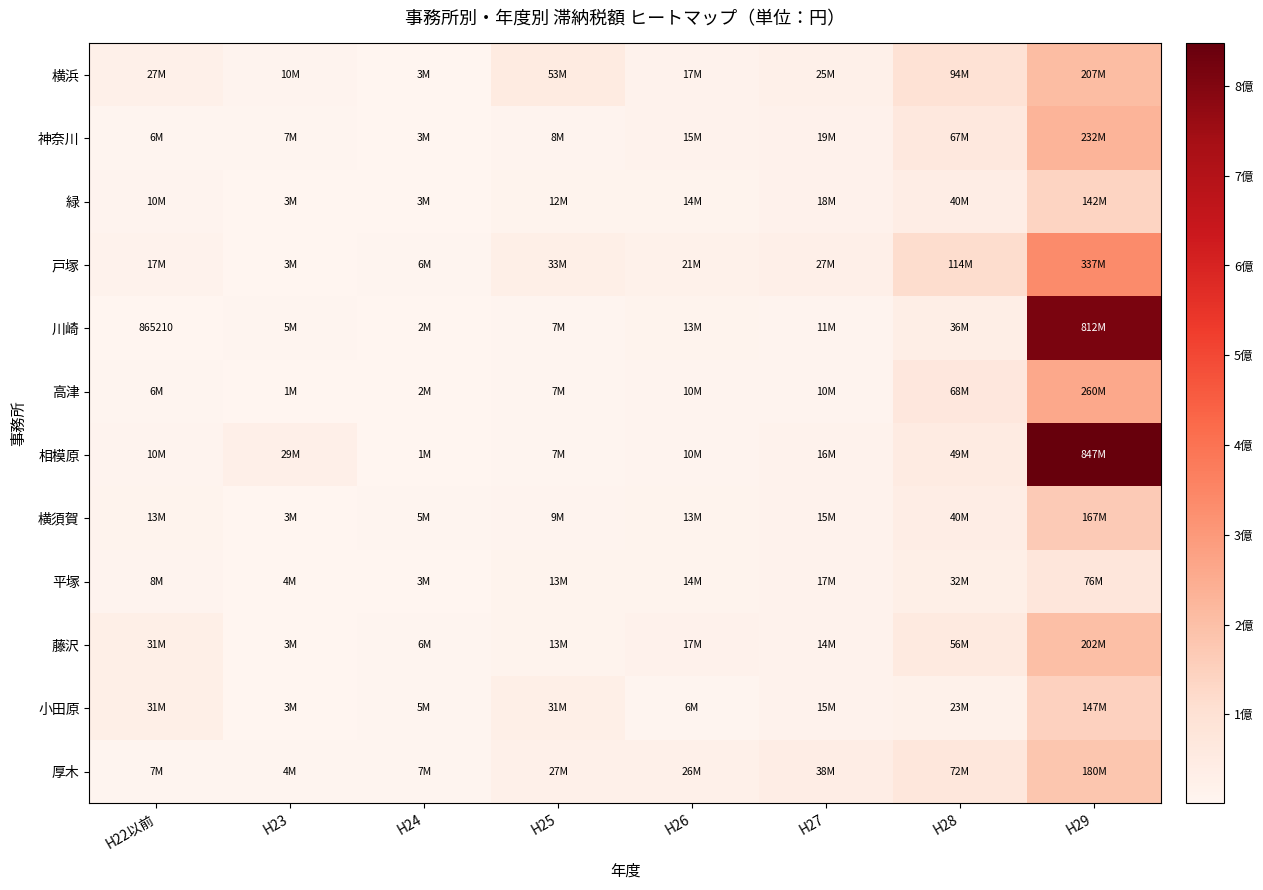

At which label is 高津 closest to 130591833?

H28